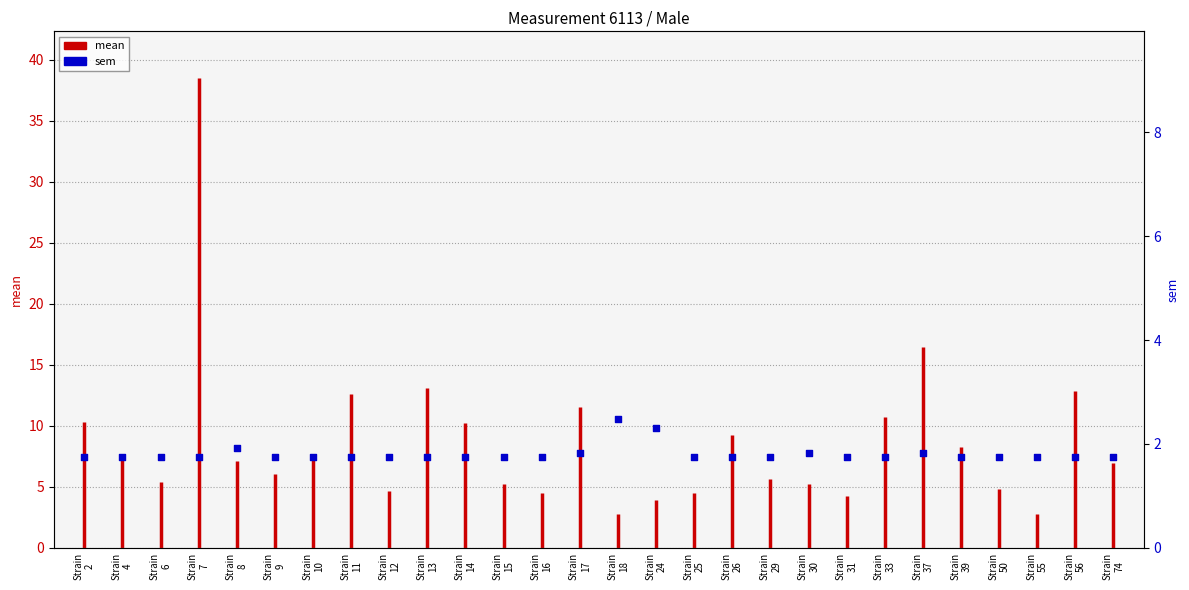

Approximately how many times larger is the value at Strain
15 compared to Strain
18?

0.7